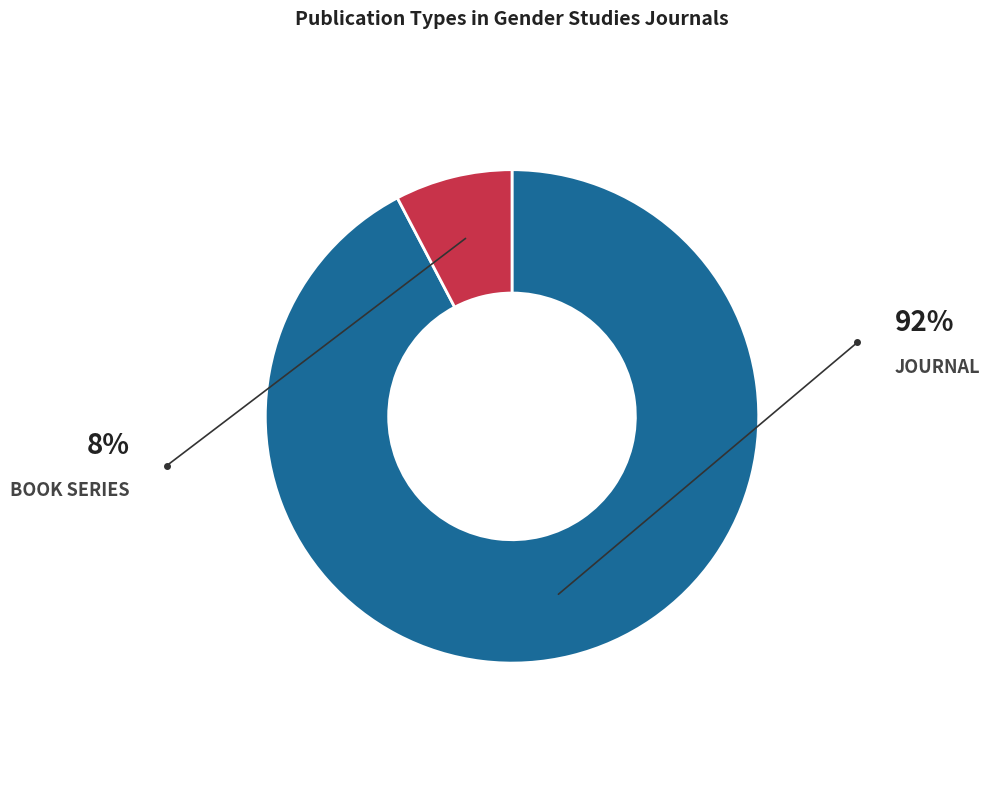

To the nearest percent, what is the average slice percentage?

50%